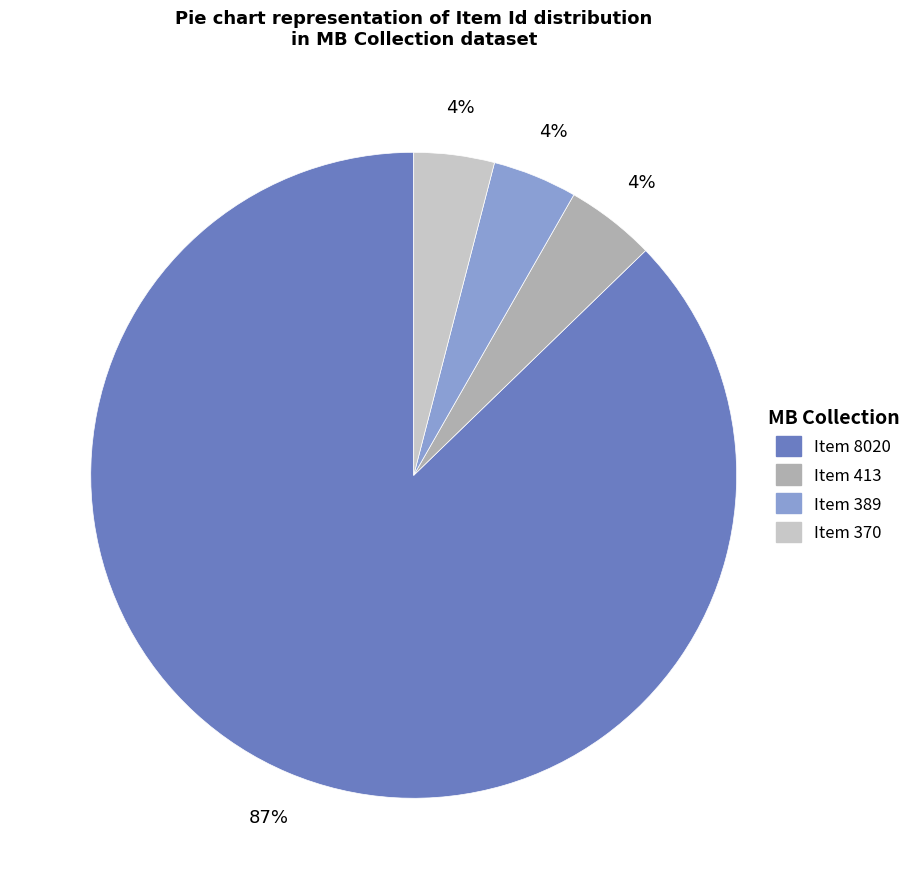

What is the largest slice in the pie chart?

Item 8020